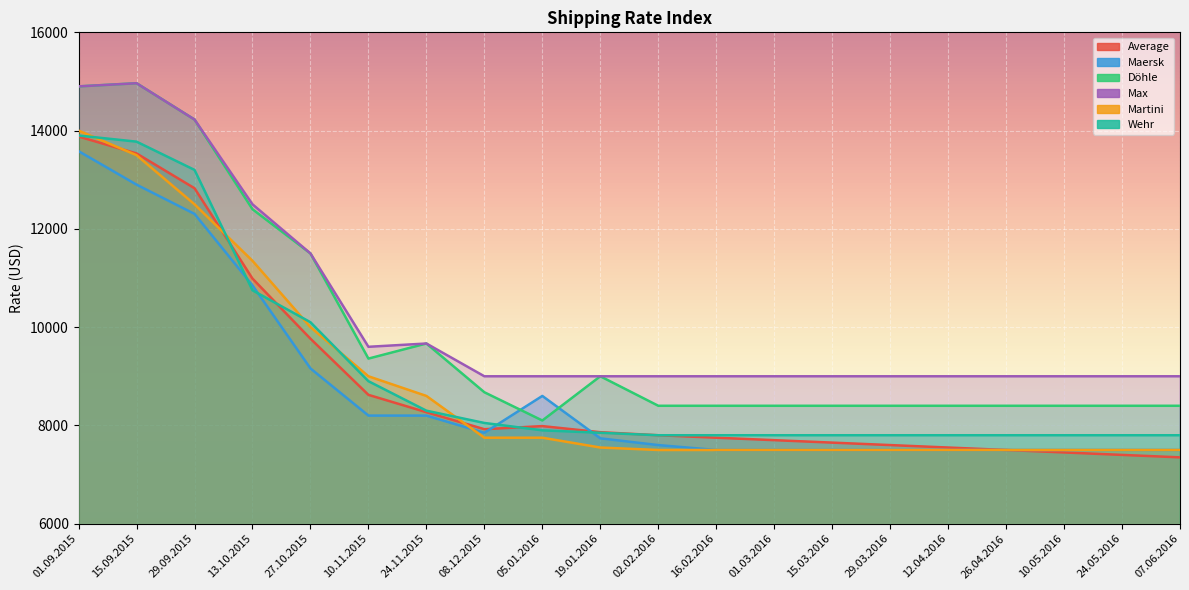

Which category has the highest value in the Martini series?

01.09.2015